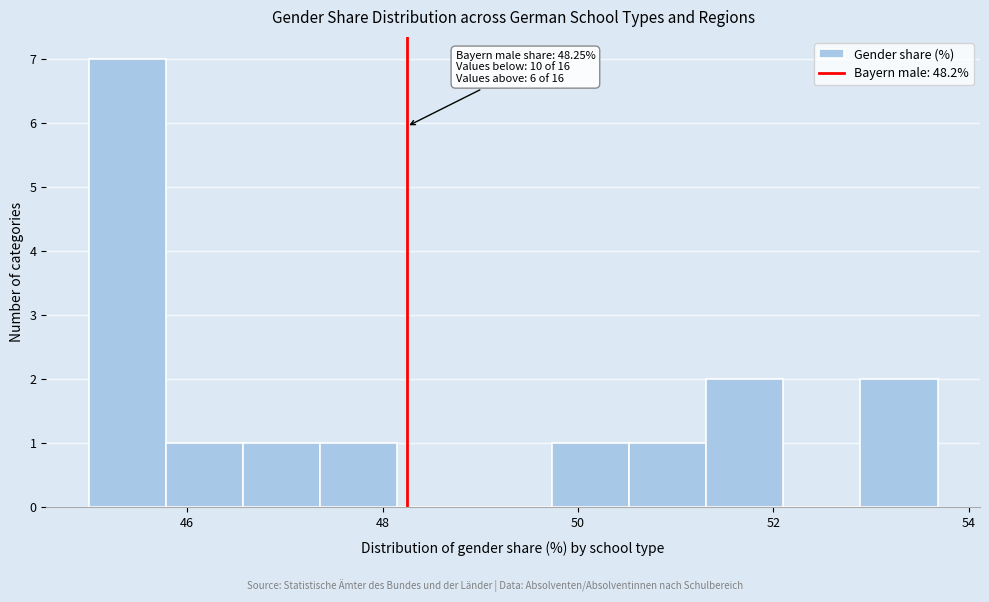

Around what value on the x-axis is the tallest bar? Give the approximate position of its centre, as read against the axis.

45.4